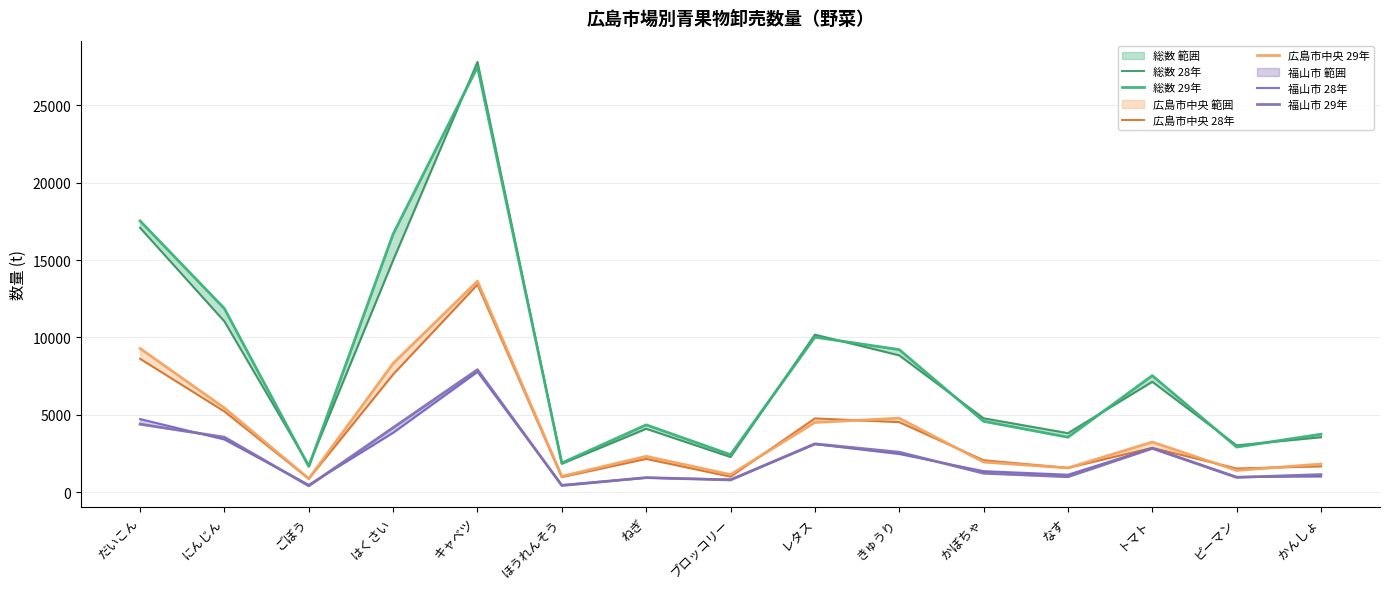

Is this an area chart (filled region under the line)?

No